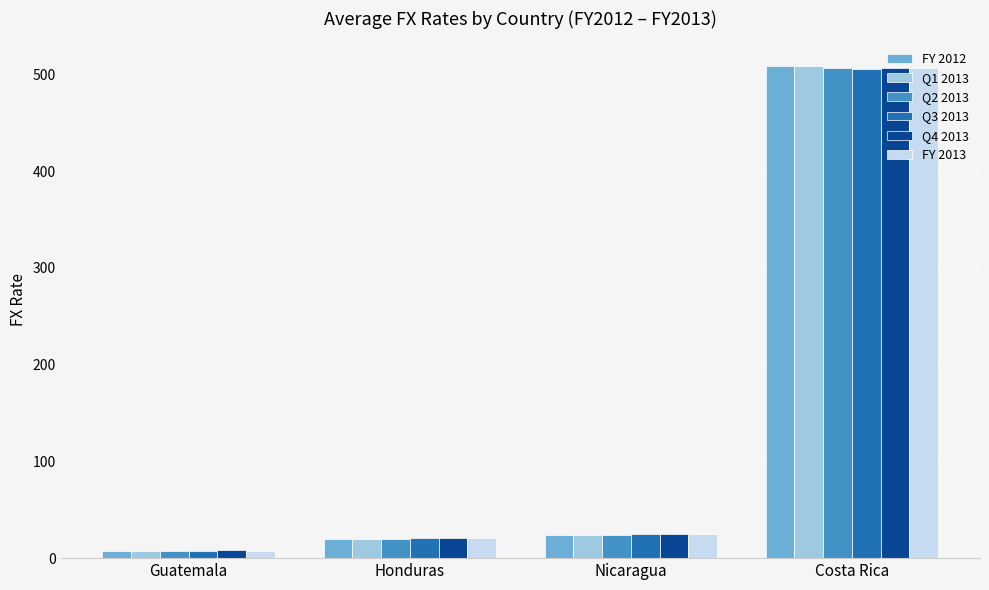

Is it true that Q3 2013 equals 505.6 at Costa Rica?

True